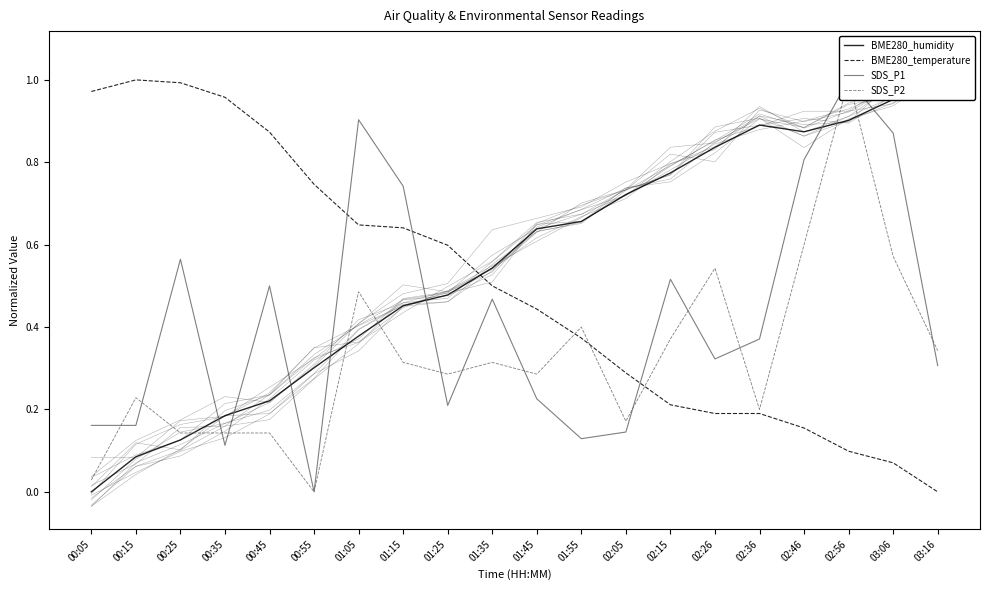

Is the value of BME280_temperature at 01:45 greater than the value of SDS_P2 at 01:35?

Yes